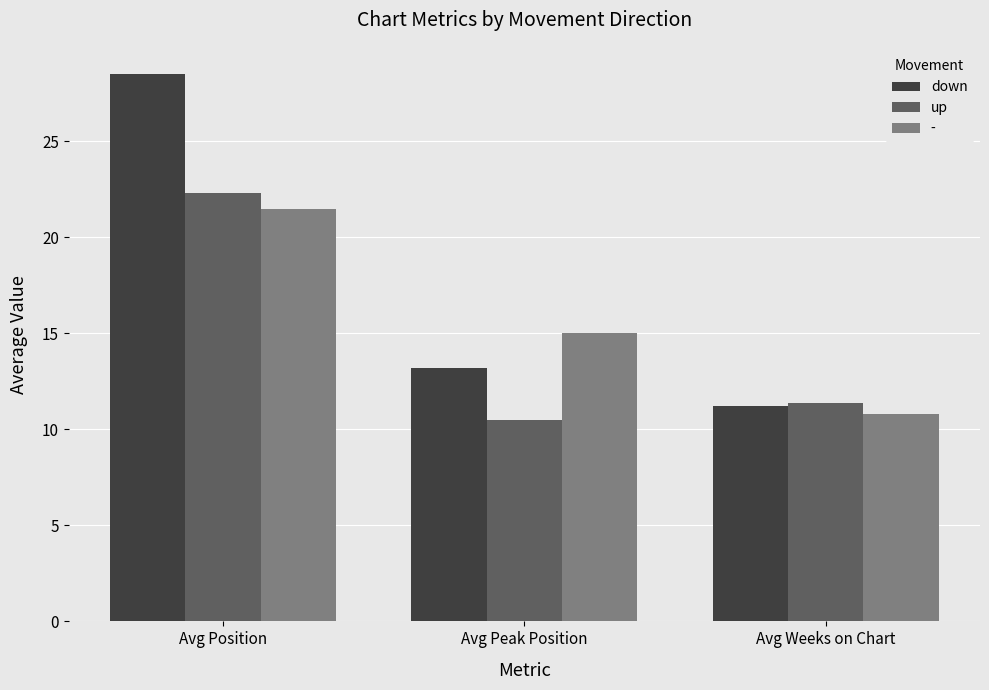

What is the difference between the highest and lowest values at Avg Weeks on Chart?

0.6